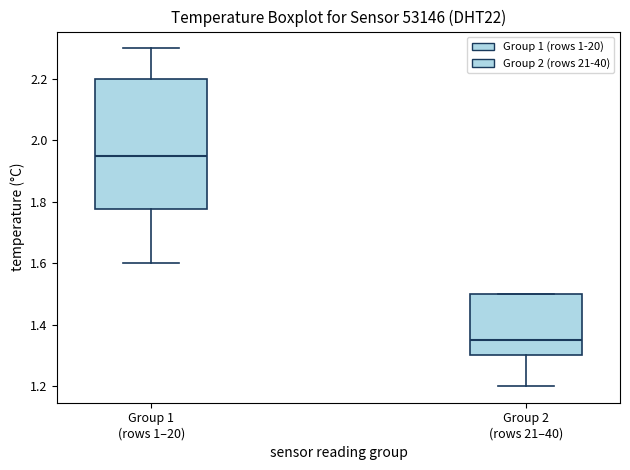

Reading left to right, transcribe this box plot: for each box, give where its median line is, the range the box spans, and where its two whiskers end, as read against the y-axis. The values are not printed on the chart, so give them approximately, as read against the axis.

Group 1 (rows 1–20): median 1.96, box 1.78 to 2.20, whiskers 1.60 to 2.30
Group 2 (rows 21–40): median 1.36, box 1.30 to 1.50, whiskers 1.20 to 1.50